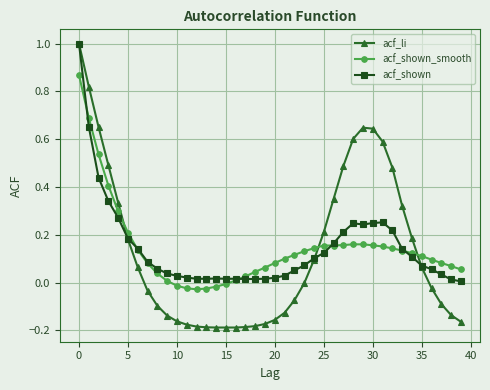

Which series has the widest spread of values?

acf_li